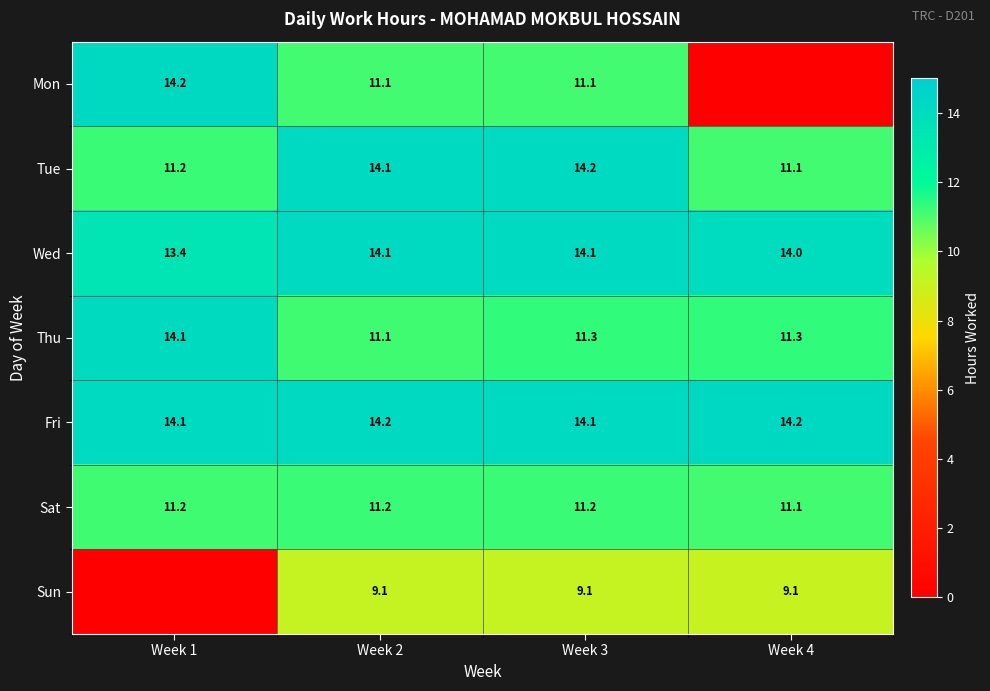

The Sun series shows 11.9 at Week 4. True or false?

False